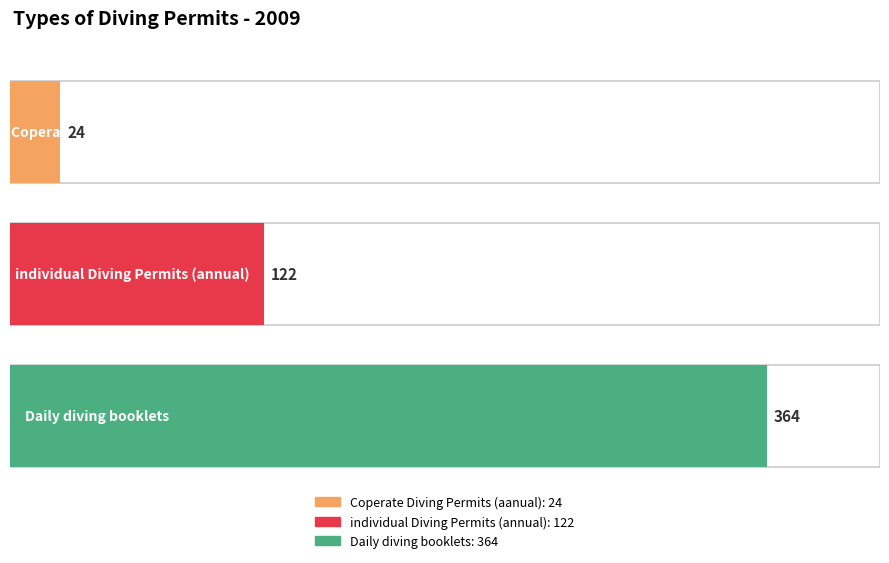

Which label corresponds to the smallest value in the chart?

Coperate Diving Permits (aanual)